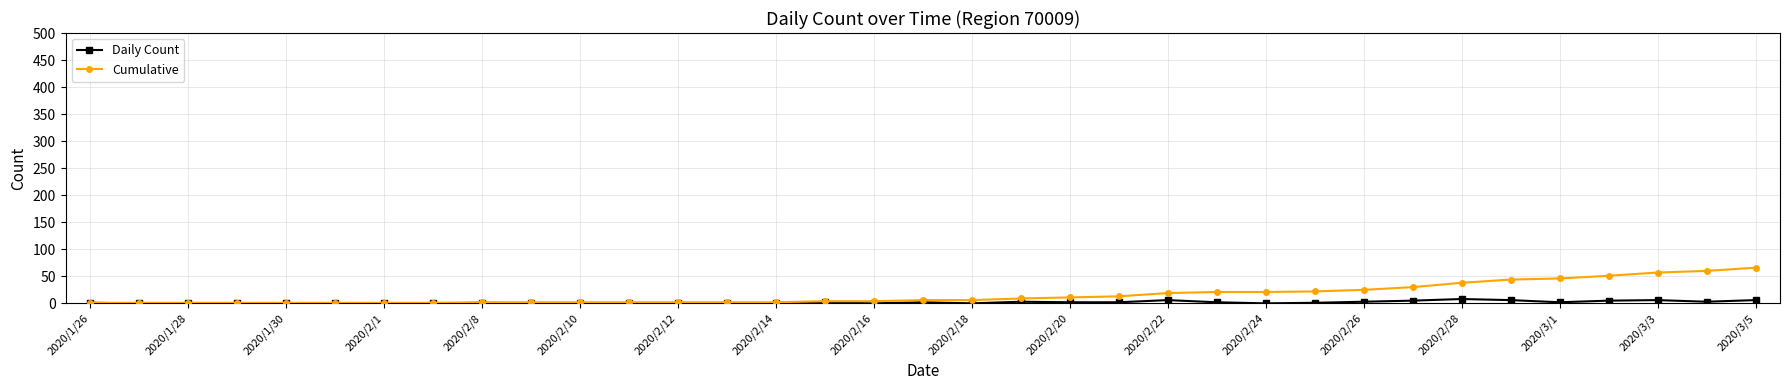

What is the average value of the Cumulative series?

16